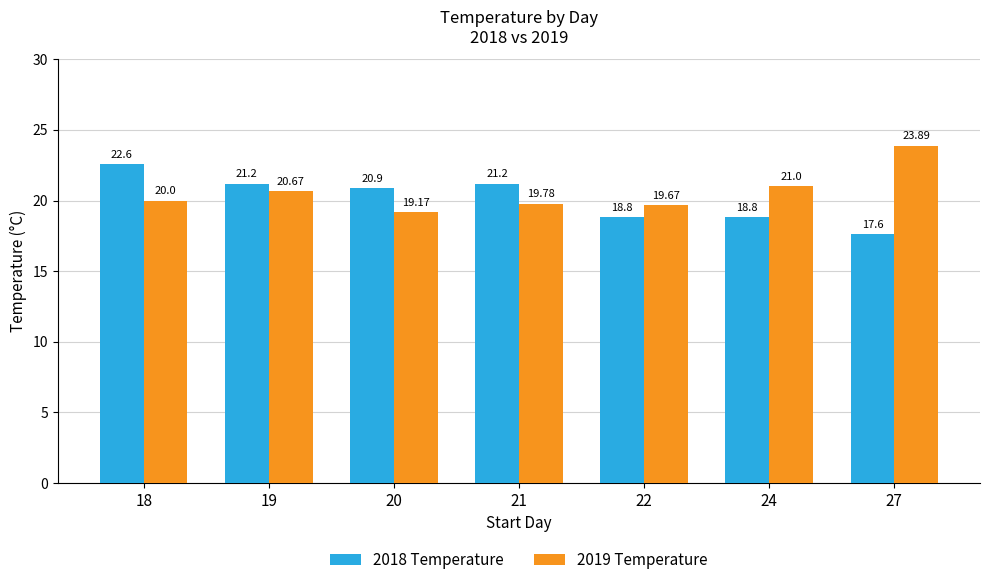

What is the spread (max minus min) of values at 27?

6.3